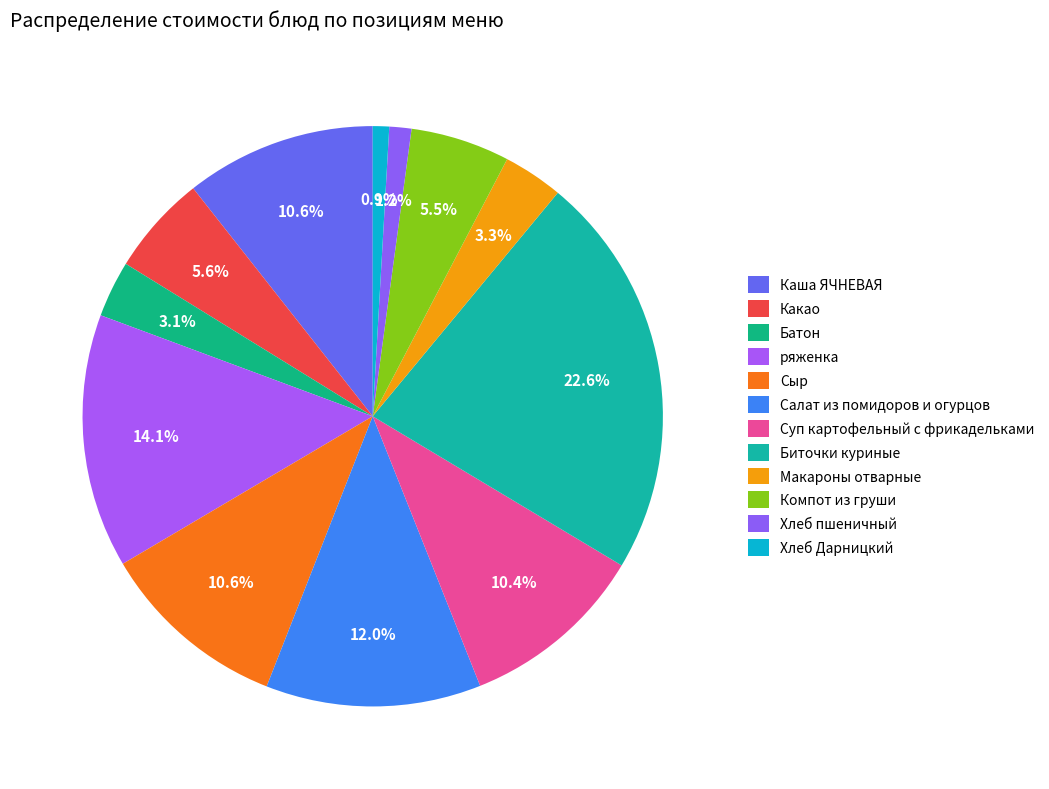

True or false: Салат из помидоров и огурцов accounts for 6% of the total.

False